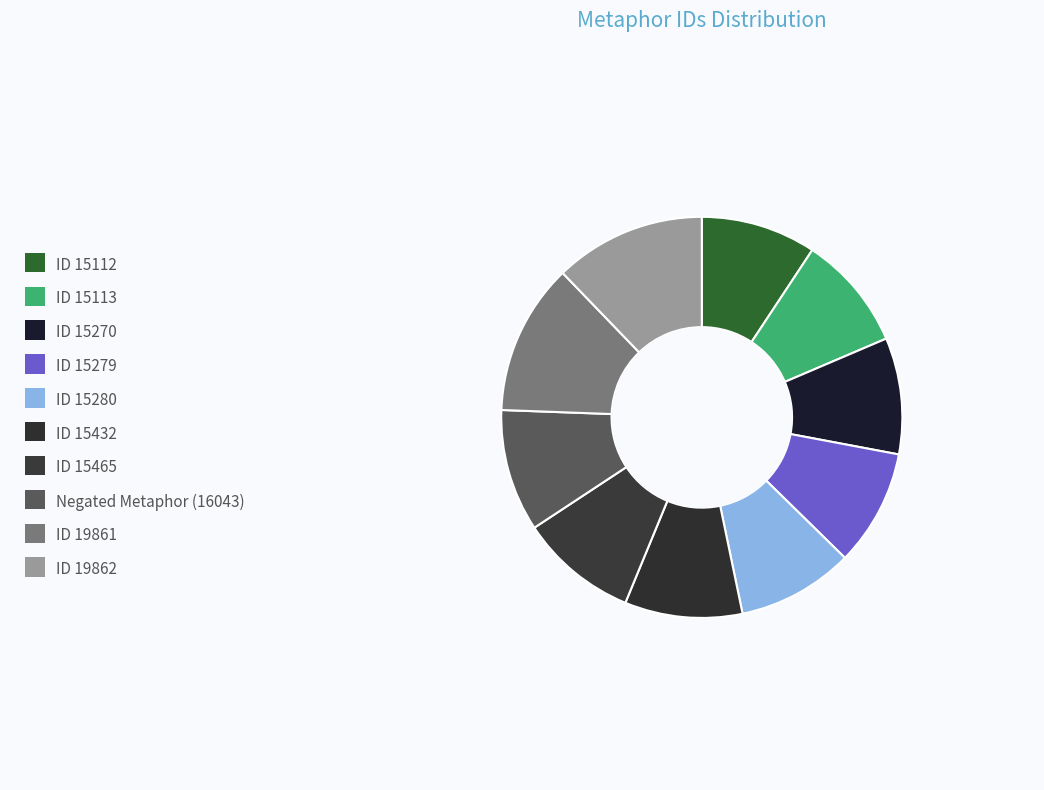

To the nearest percent, what percentage of the pie is ID 15113?

9%